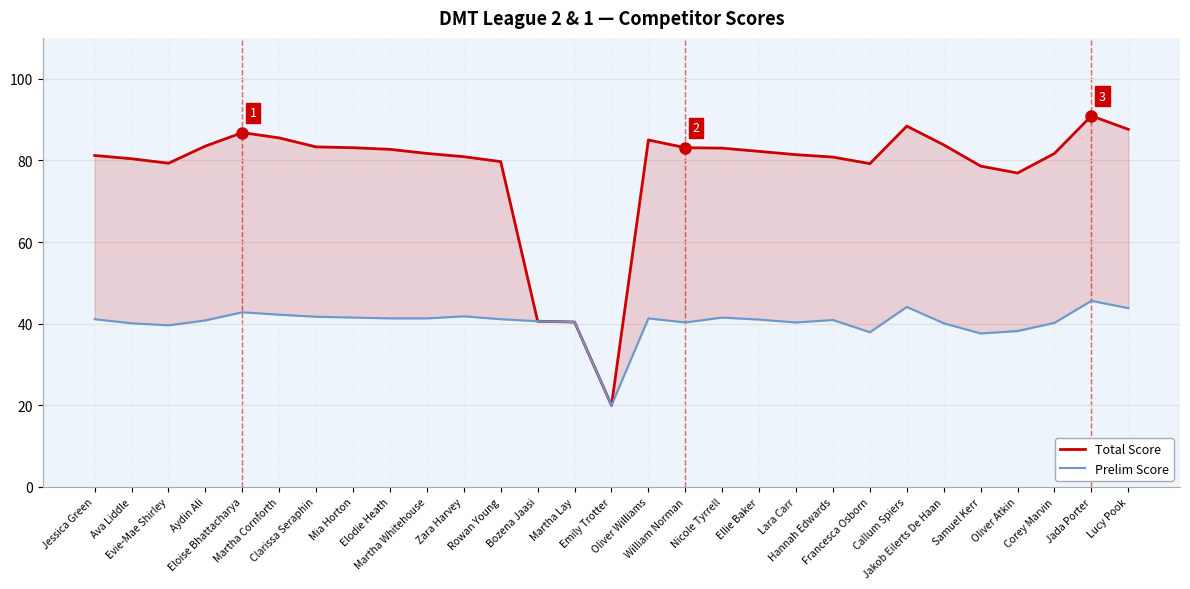

How many data points does each series have?

29